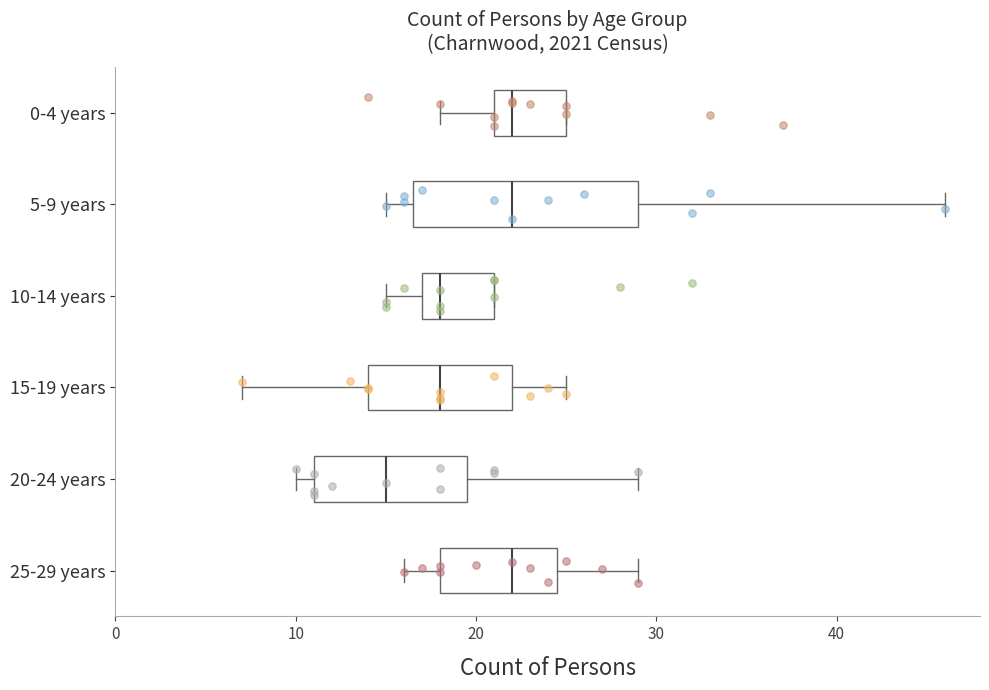

Reading bottom to top, transcribe this box plot: for each box, give where its median line is, the range the box spans, and where its two whiskers end, as read against the x-axis. The values are not printed on the chart, so give them approximately, as read against the axis.

25-29 years: median 22, box 18 to 25, whiskers 16 to 29
20-24 years: median 15, box 11 to 20, whiskers 10 to 29
15-19 years: median 18, box 14 to 22, whiskers 7 to 25
10-14 years: median 18, box 17 to 21, whiskers 15 to 21
5-9 years: median 22, box 17 to 29, whiskers 15 to 46
0-4 years: median 22, box 21 to 25, whiskers 18 to 25